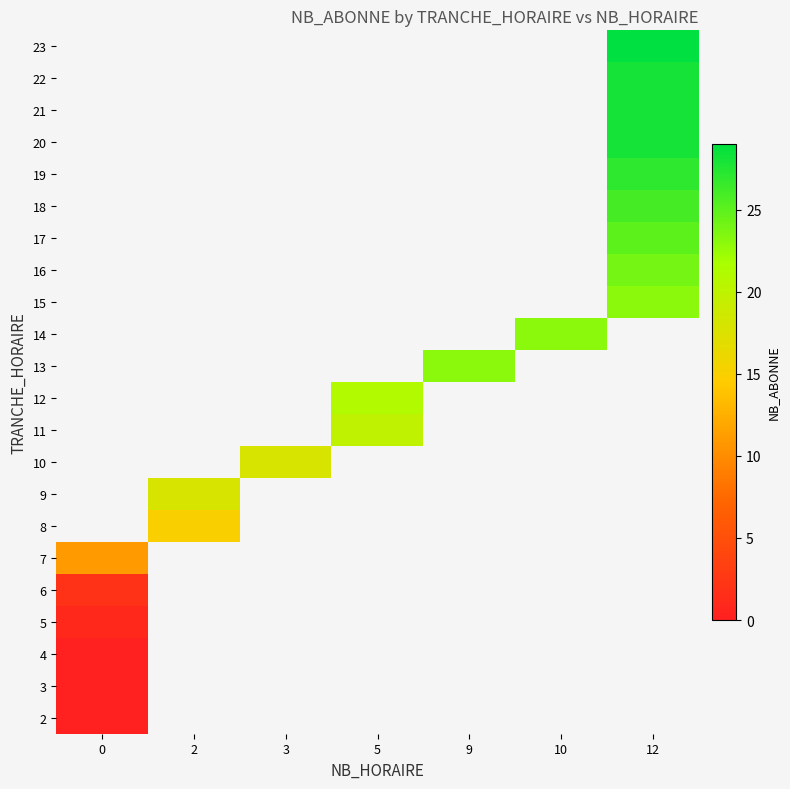

Count the number of categories in the chart.

7